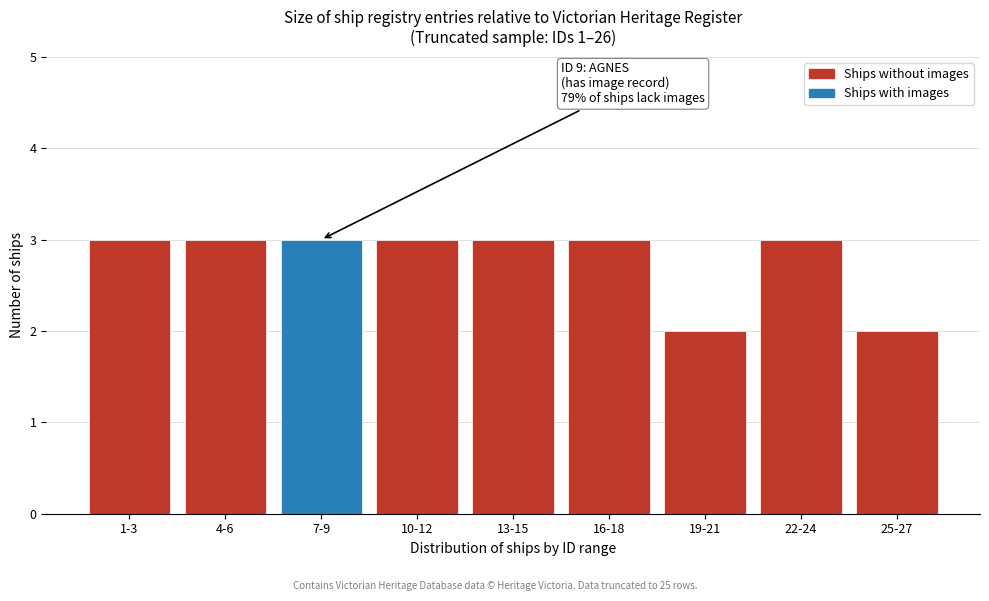

Reading left to right, transcribe all the data shown in this chart.

3	3	3	3	3	3	2	3	2